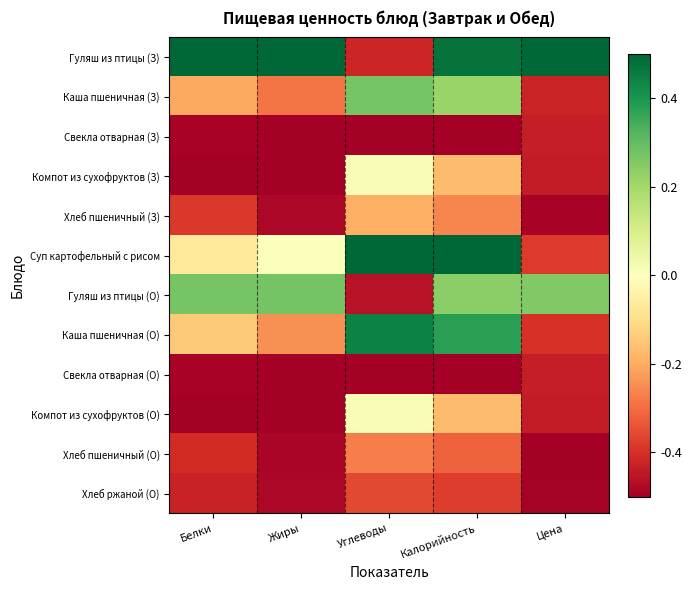

Rank the series by their maximum value, from highest to lowest.

Гуляш из птицы (З), Суп картофельный с рисом, Каша пшеничная (О), Гуляш из птицы (О), Каша пшеничная (З), Компот из сухофруктов (З), Компот из сухофруктов (О), Хлеб пшеничный (З), Хлеб пшеничный (О), Хлеб ржаной (О), Свекла отварная (З), Свекла отварная (О)